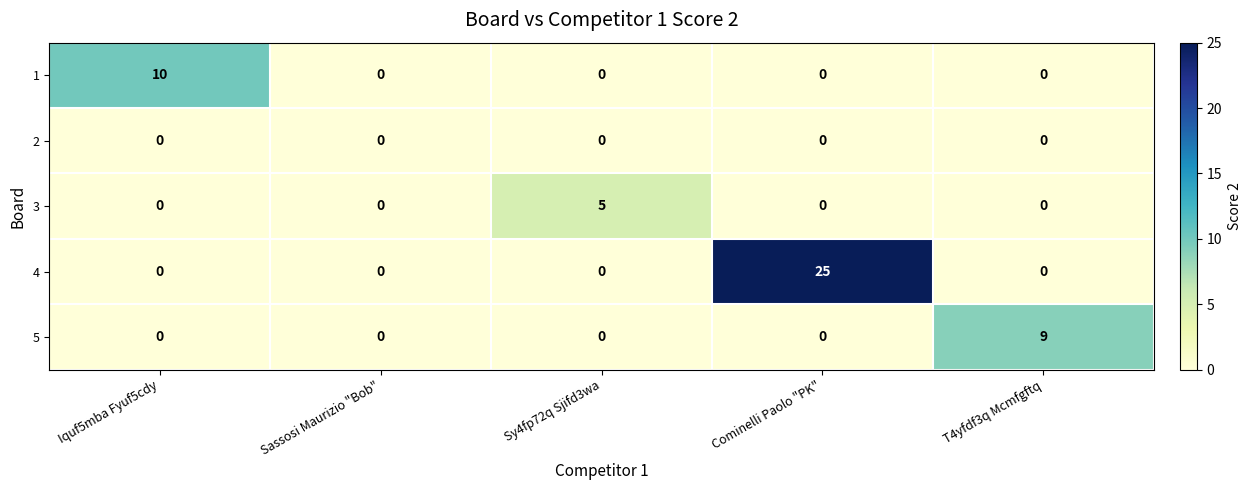

How many categories are shown in the chart?

5